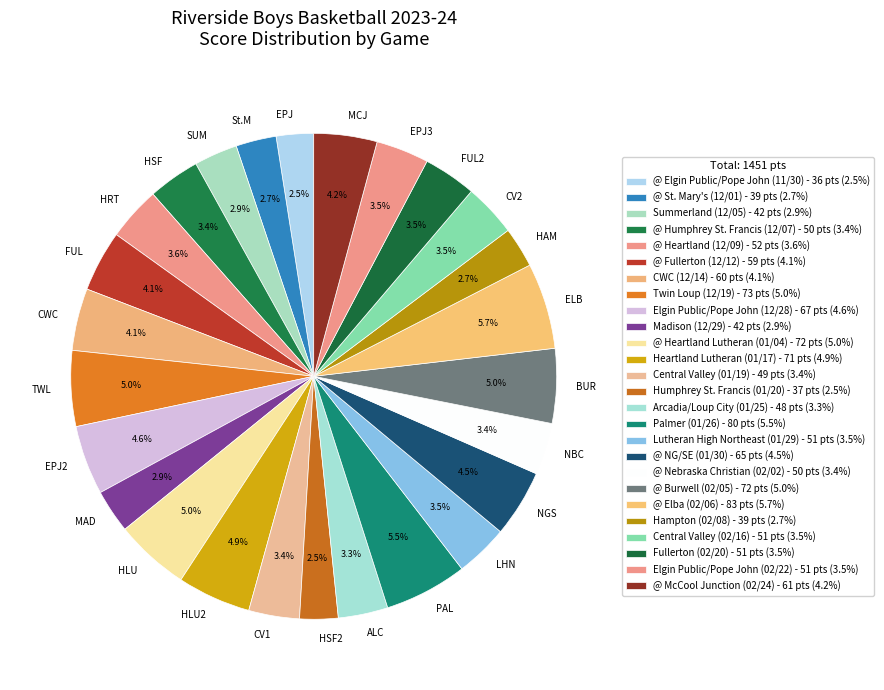

Between CV2 and SUM, which is larger?

CV2